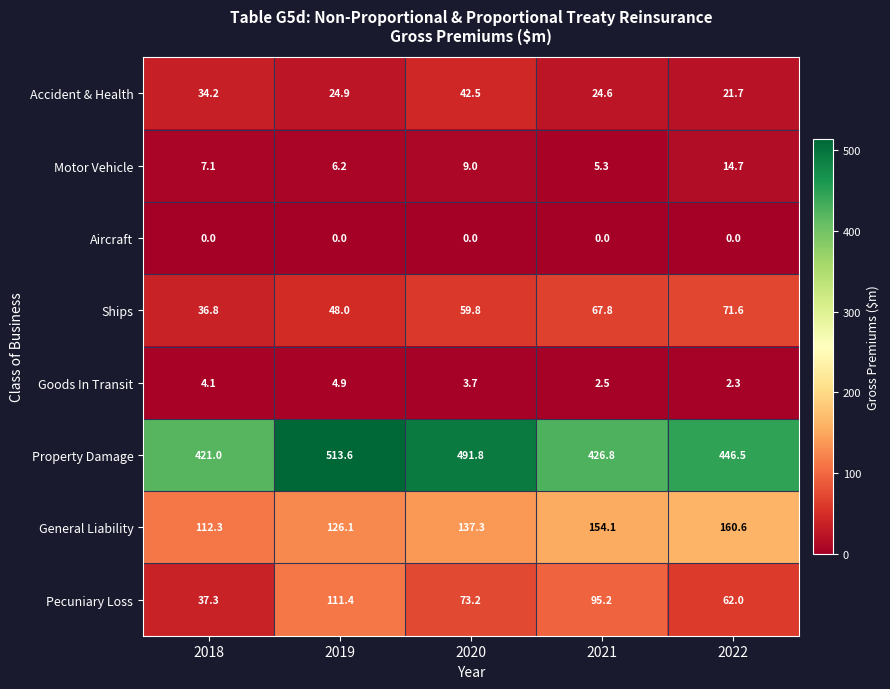

What is the difference between the maximum and second lowest values in the Accident & Health series?

17.9